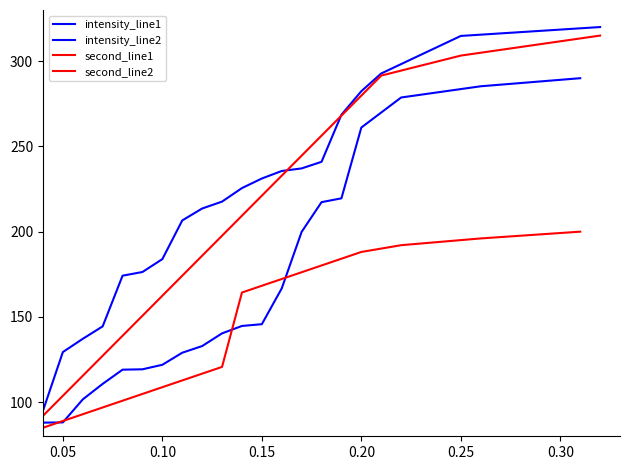

How many data points in intensity_line2 are above 144?

10